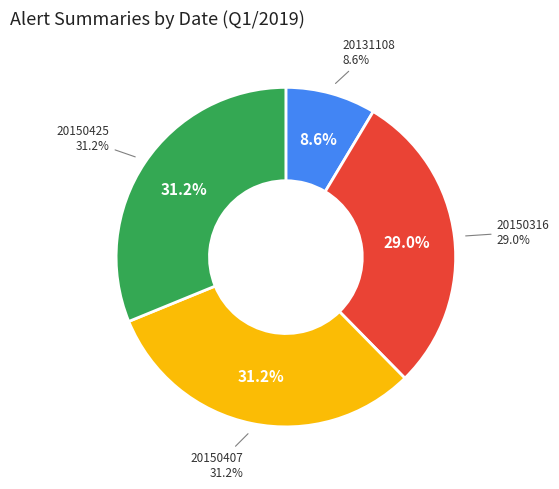

To the nearest percent, what percentage of the pie is 20131108?

9%